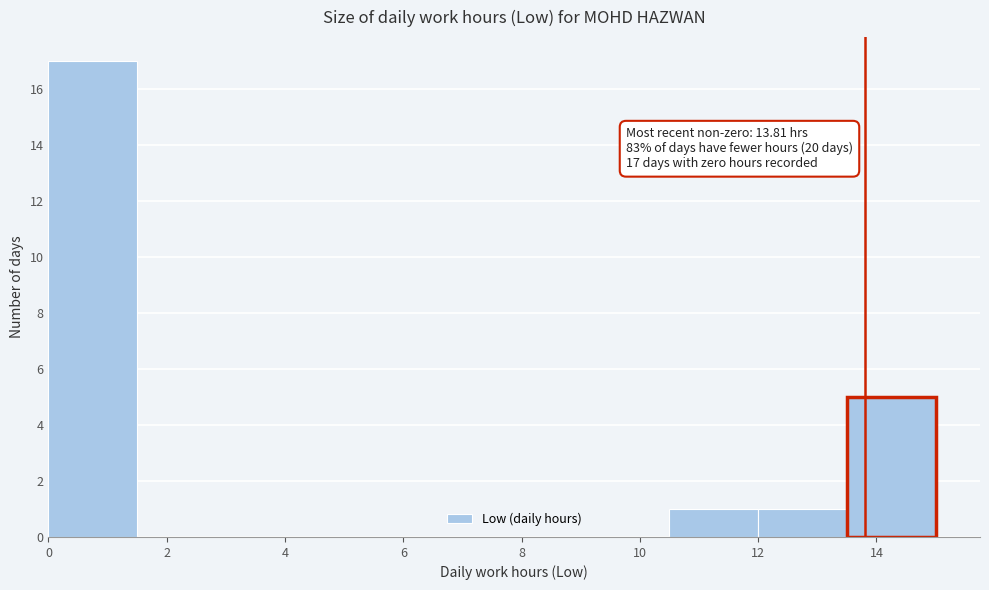

Which range on the x-axis has the tallest bar?

0.0 to 1.5